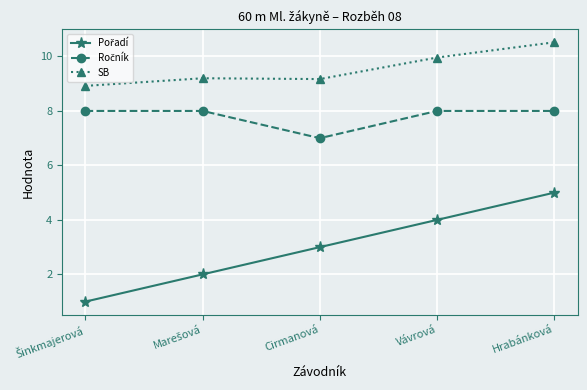

At which category does the chart reach its peak across all series?

Hrabánková